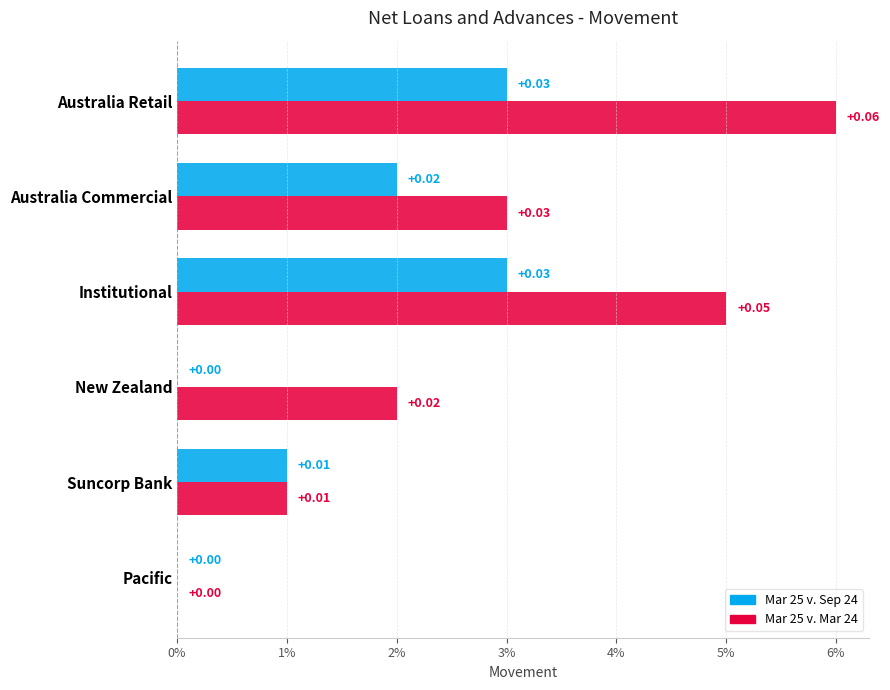

Rank the series by their average value, from highest to lowest.

Mar 25 v. Mar 24, Mar 25 v. Sep 24